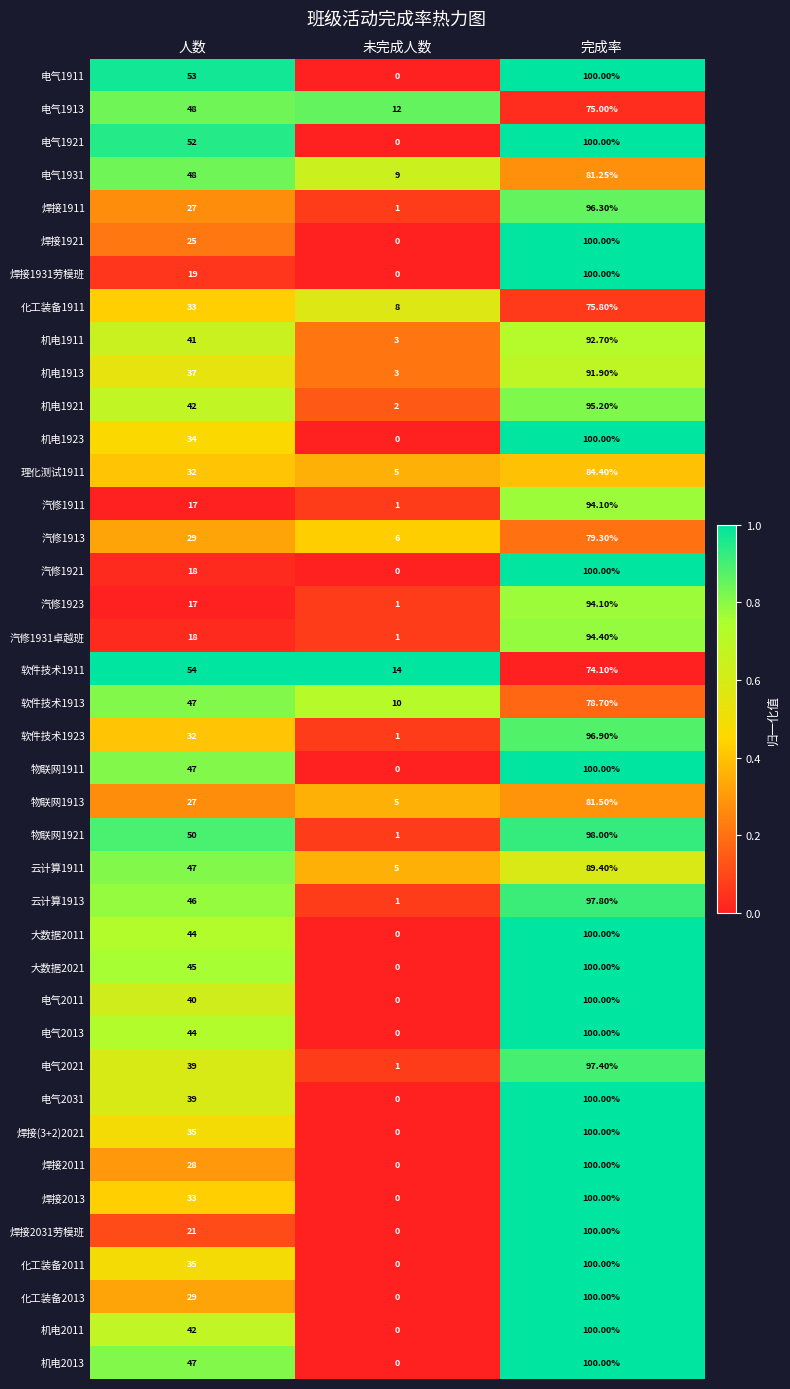

List the labels in order of 软件技术1923 value, largest first.

完成率, 人数, 未完成人数